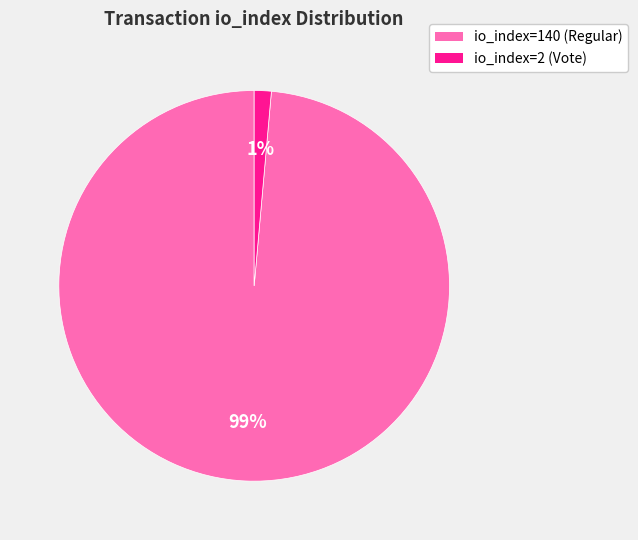

Which slice represents more than half of the pie?

io_index=140 (Regular)